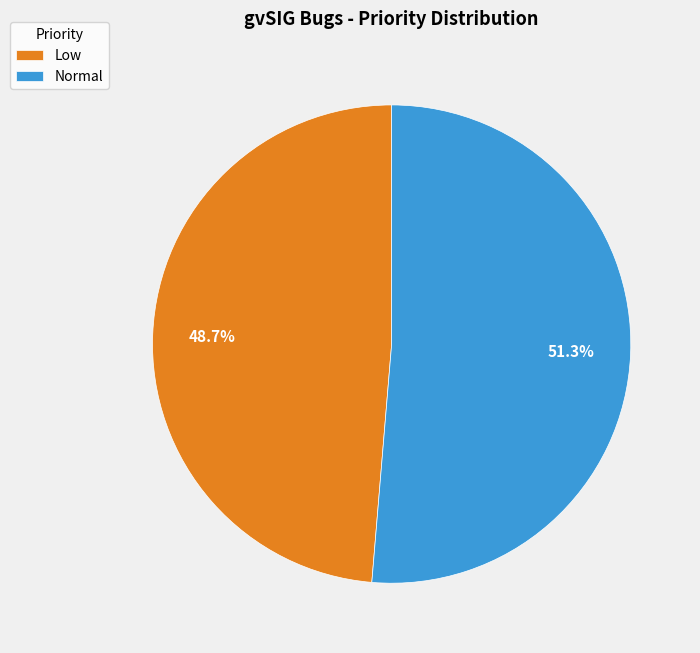

To the nearest percent, what is the average slice percentage?

50%